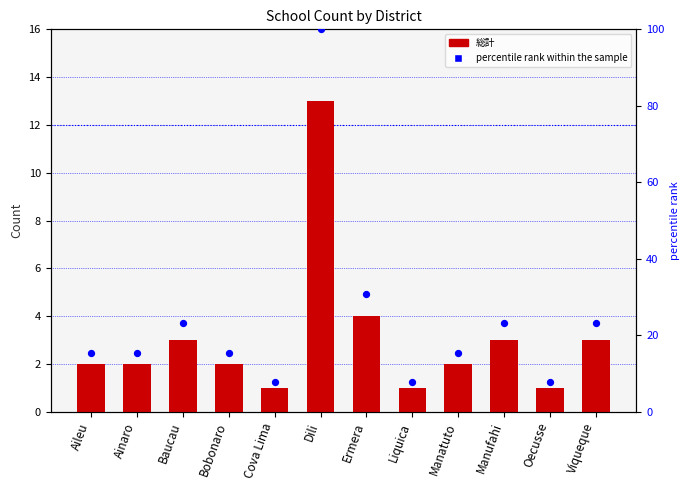

Which series contains the lowest Y value?

総計